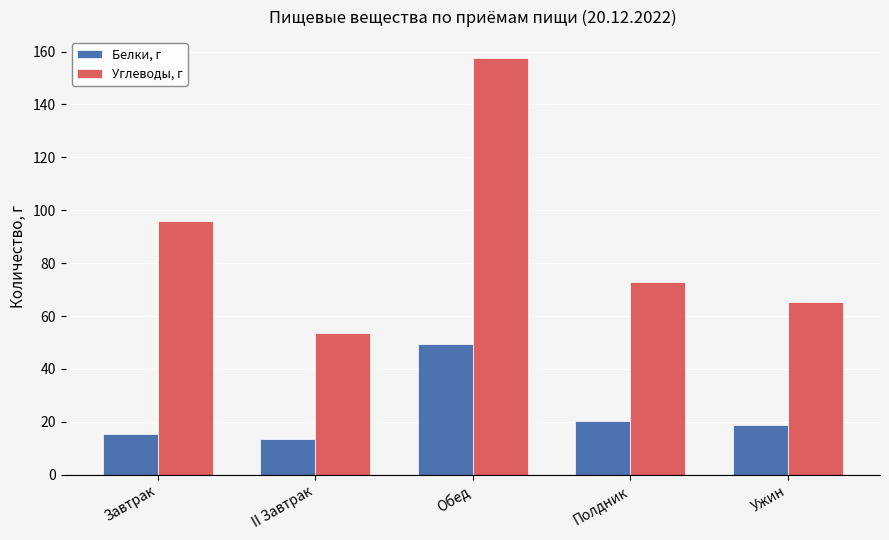

The Белки, г series shows 31.3 at Обед. True or false?

False